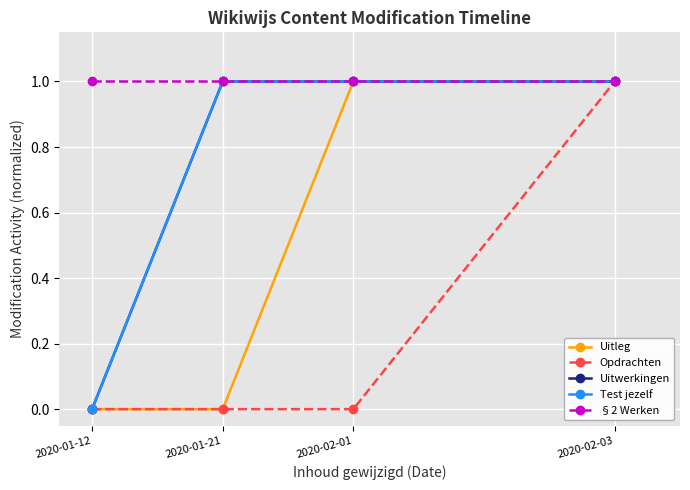

What is the difference between the maximum and minimum values in the Opdrachten series?

1